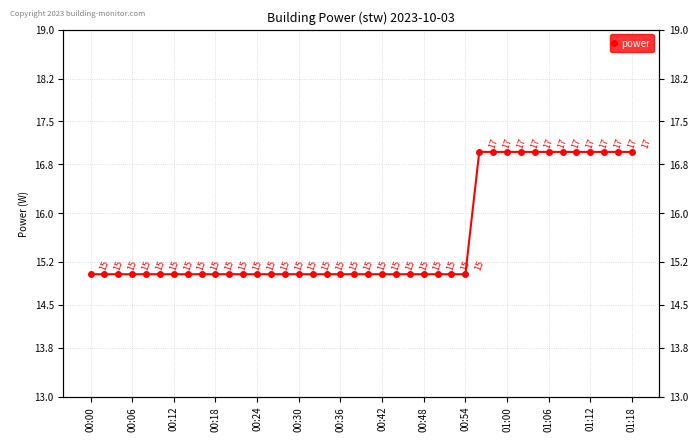

Approximately how many times larger is the value at 15 compared to 00:06?

1.0